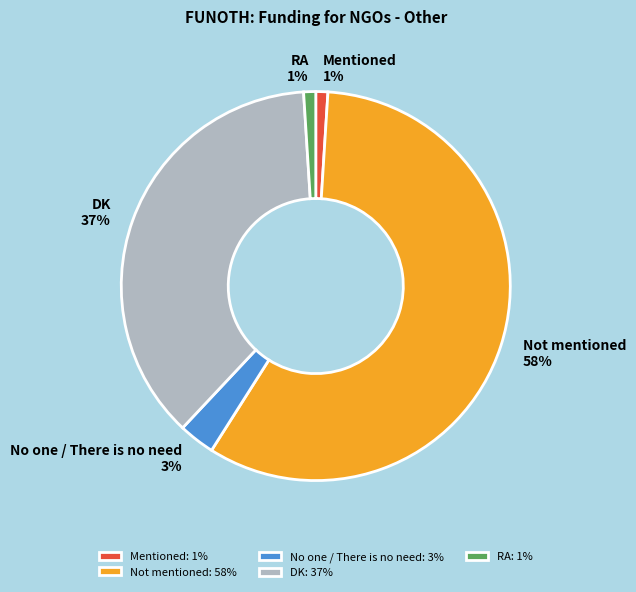

True or false: Mentioned accounts for 12% of the total.

False